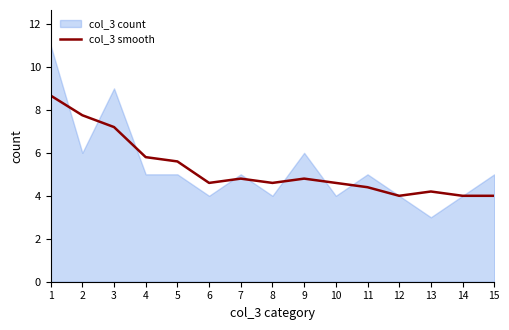

The value at 15 is 2.7. True or false?

False